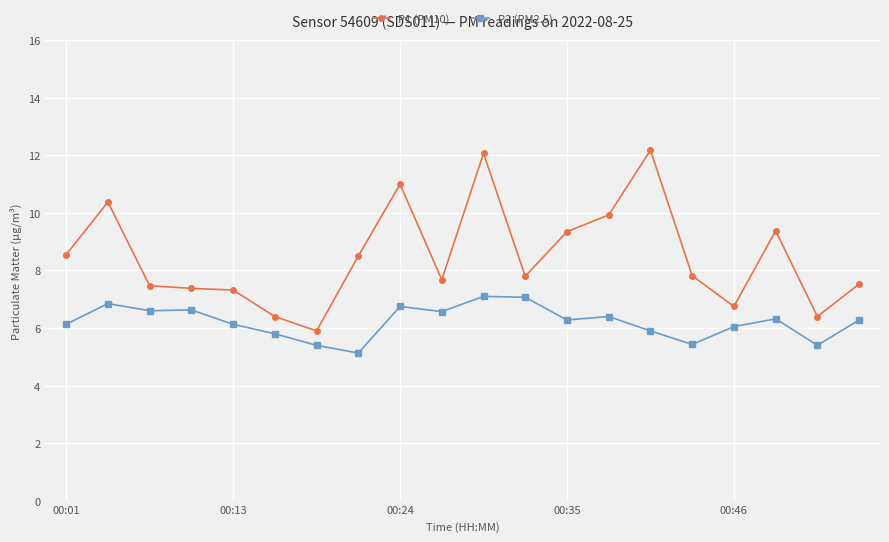

What is the value of the P2 (PM2.5) point at the 5th from the left?

6.1